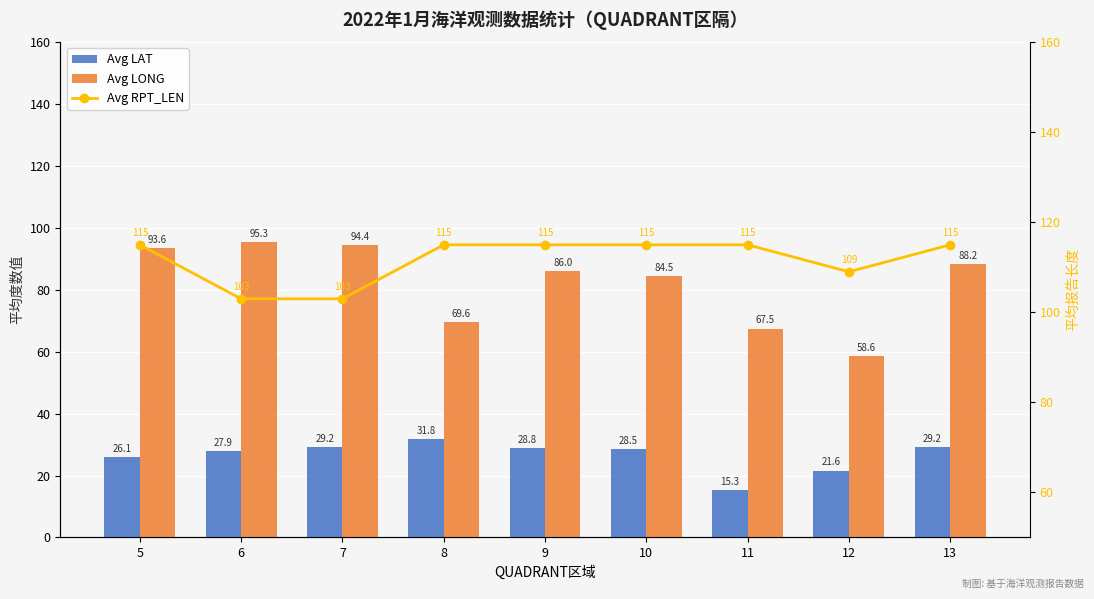

What is the total value across all series at 5?

234.7